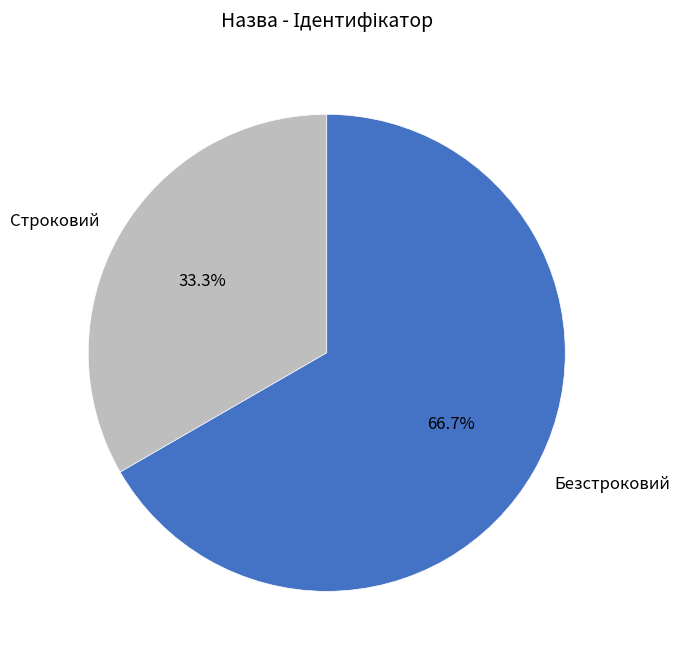

How many slices are in this pie chart?

2